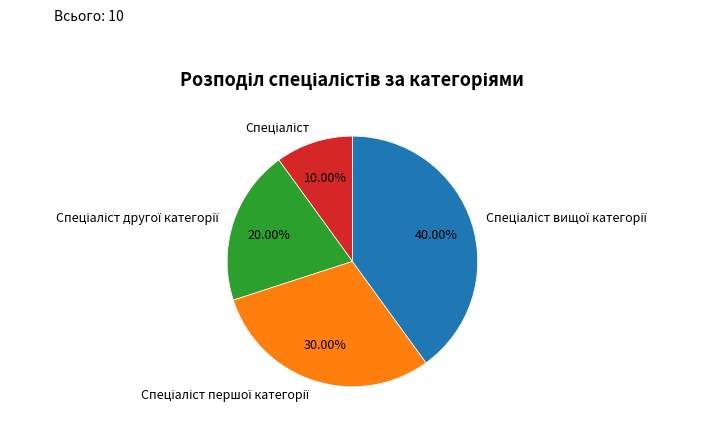

Does any single category account for the majority?

No